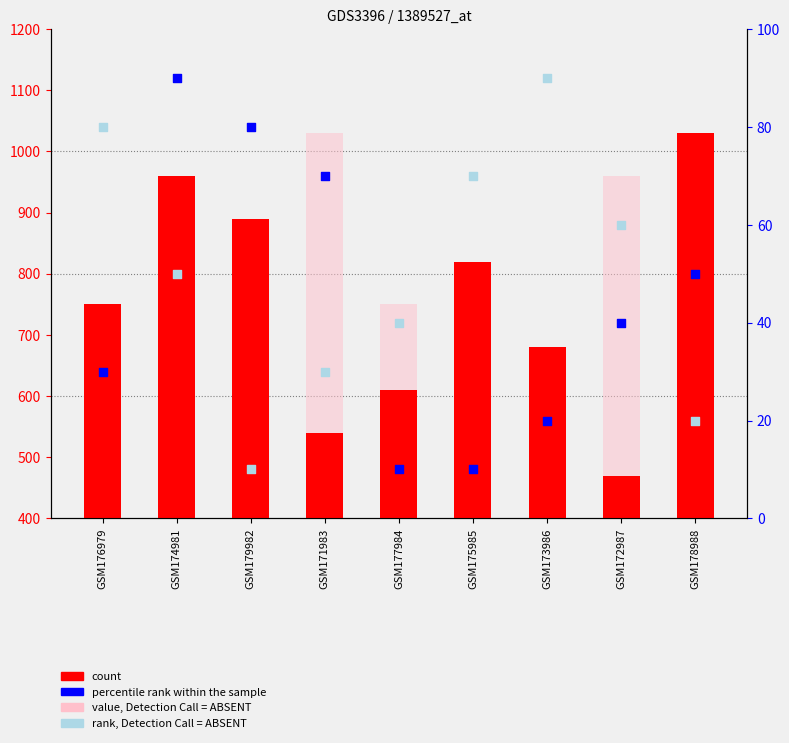

Which series has the largest total across all categories?

count